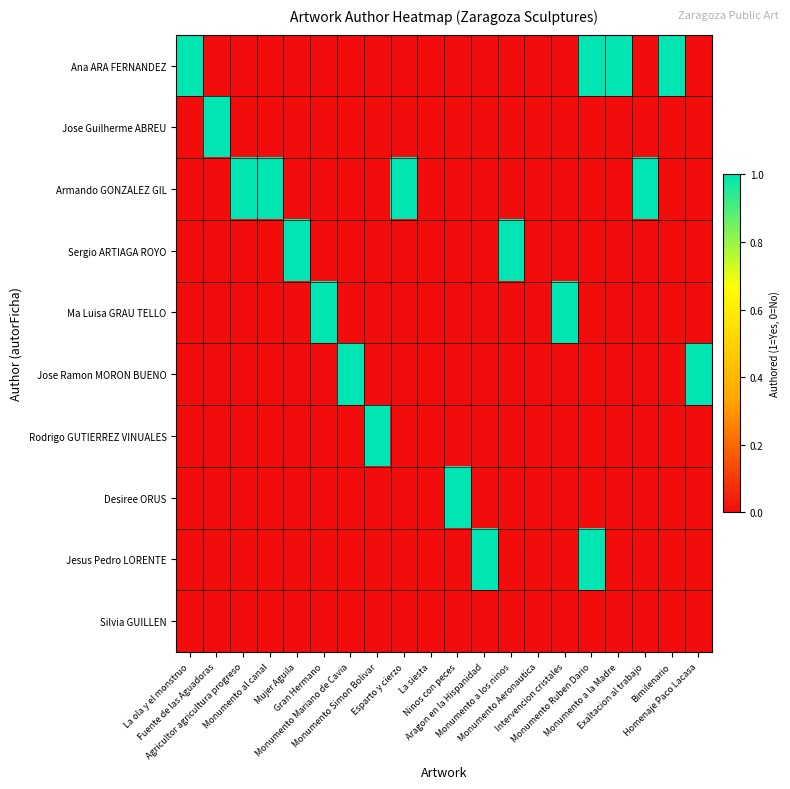

Which series has the largest range (max minus min)?

Ana ARA FERNANDEZ